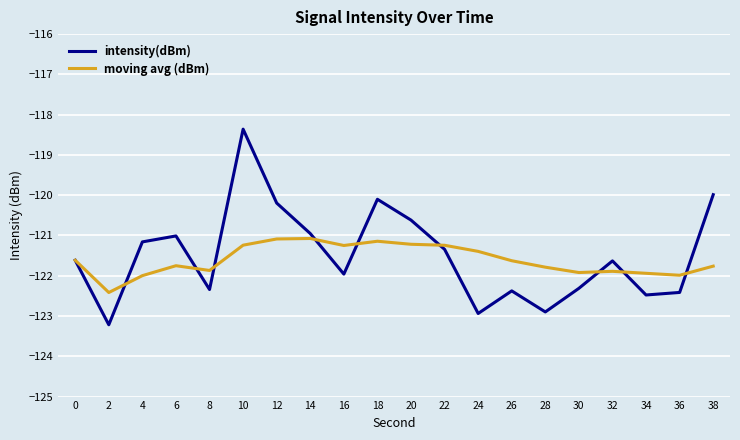

What is the difference between the maximum and minimum values in the intensity(dBm) series?

4.9